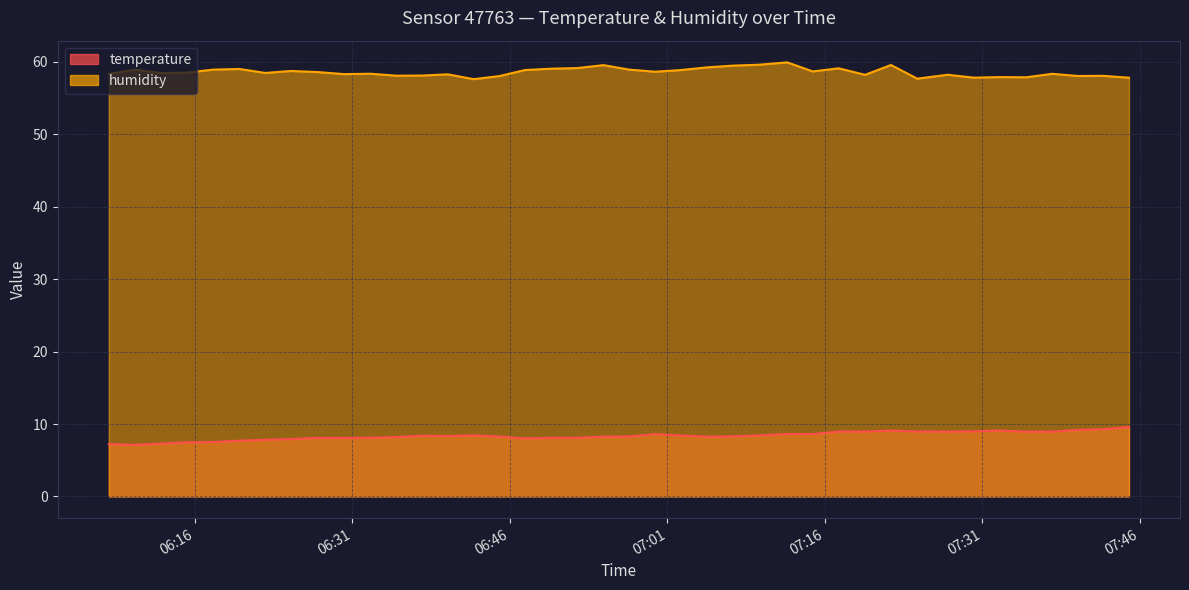

Which series changed the most between 2023-04-08T06:49:53 and 2023-04-08T07:04:45?

humidity